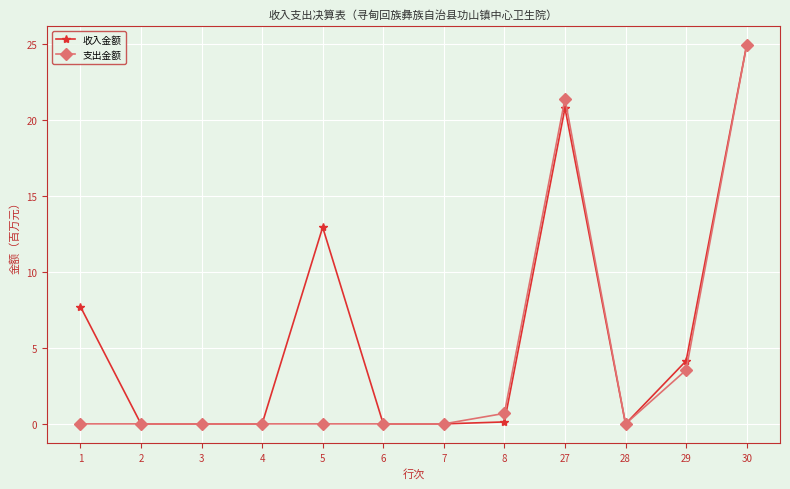

The 收入金额 series shows 1.0 at 29. True or false?

False